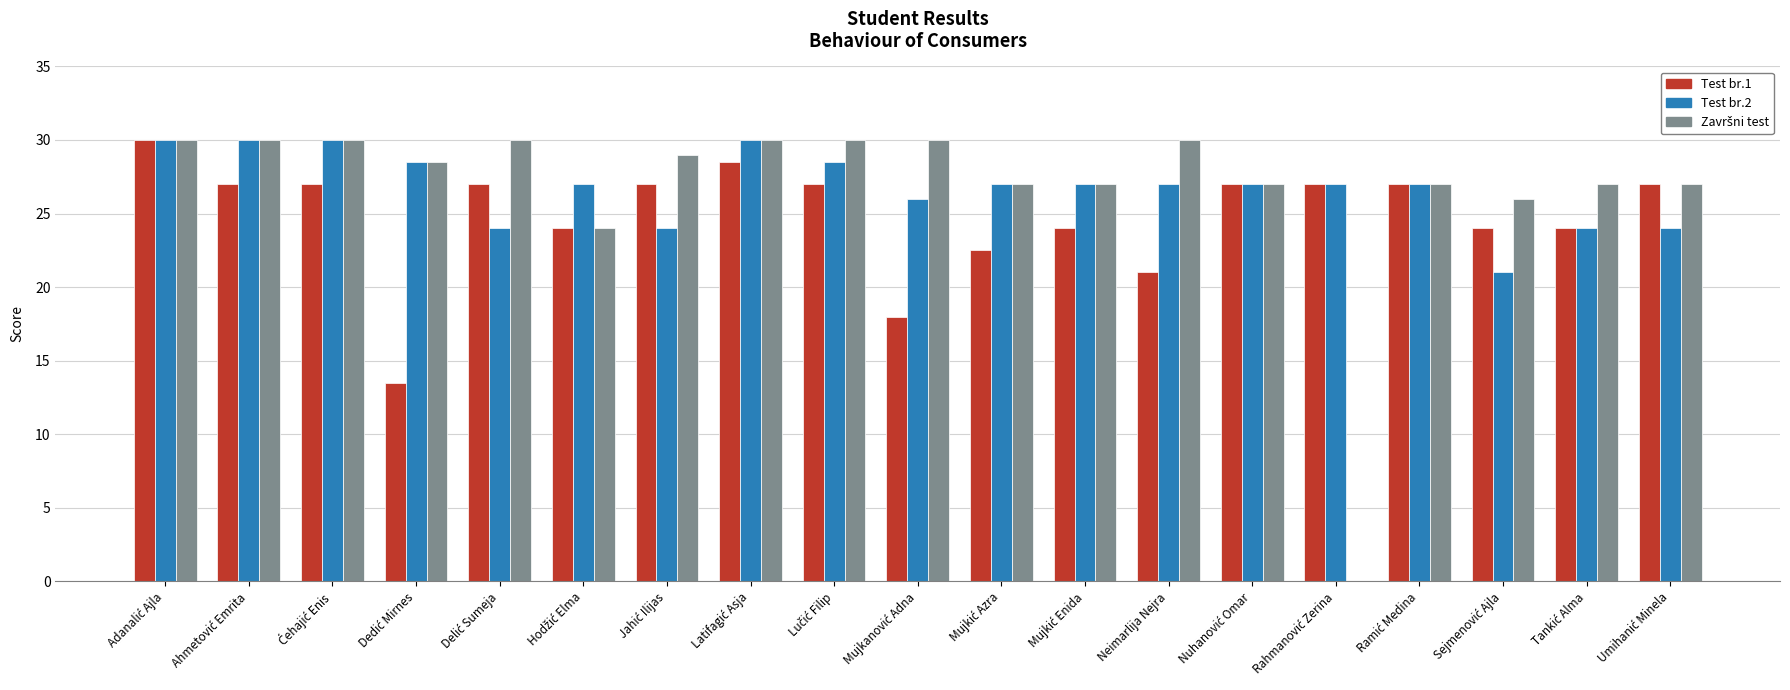

What is the maximum value for Test br.1?

30.0